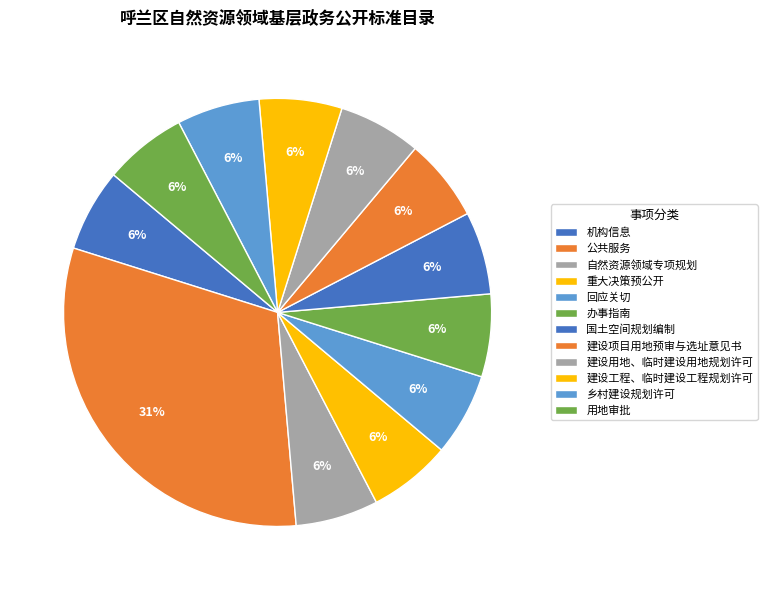

Is the sum of 自然资源领域专项规划 and 建设用地、临时建设用地规划许可 greater than half?

No